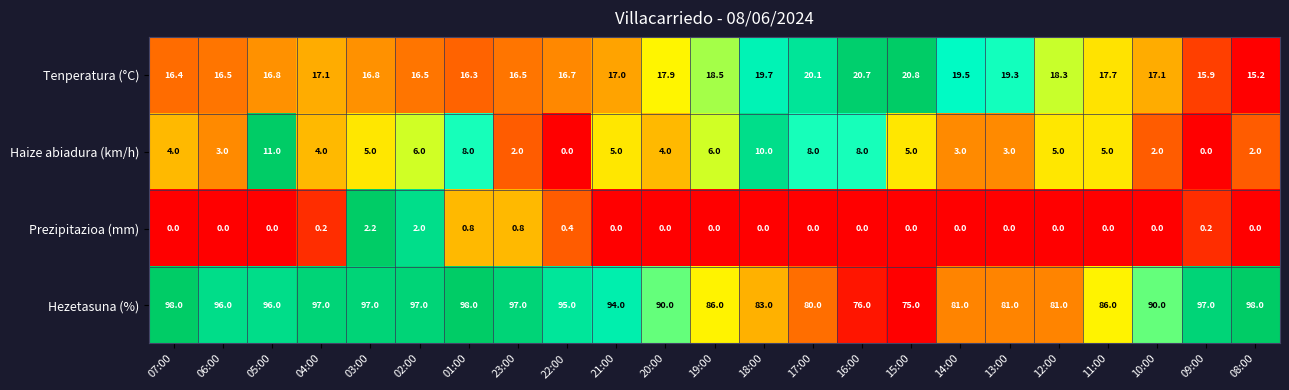

The value of Haize abiadura (km/h) at 15:00 is 5.0. True or false?

True